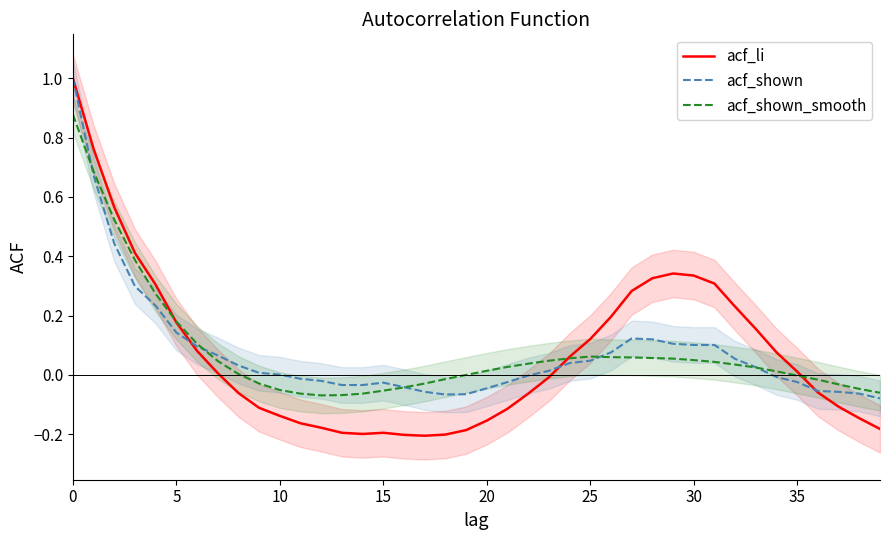

What is the label of the 3rd point from the right?

37